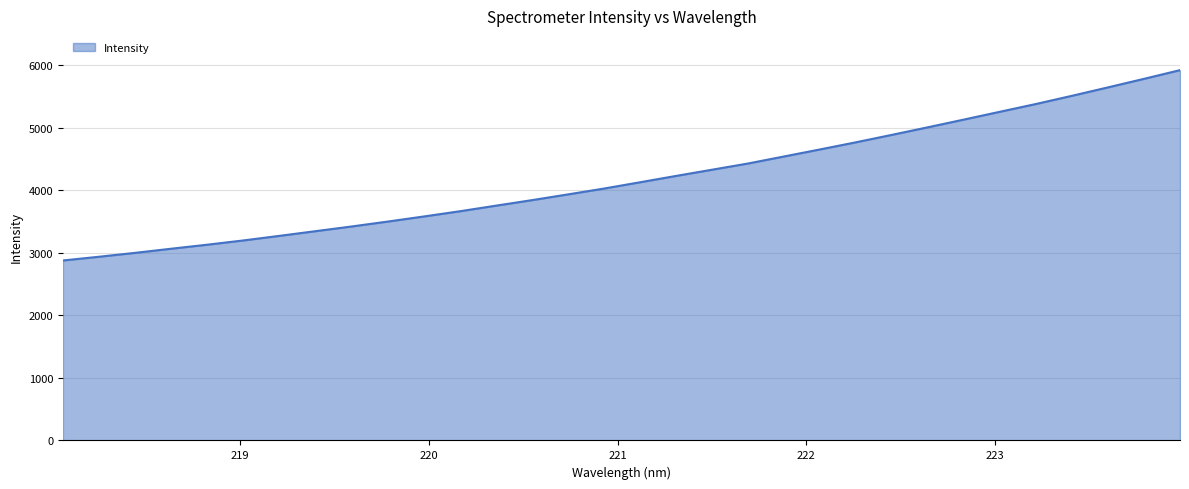

What is the smallest value displayed?

2876.5